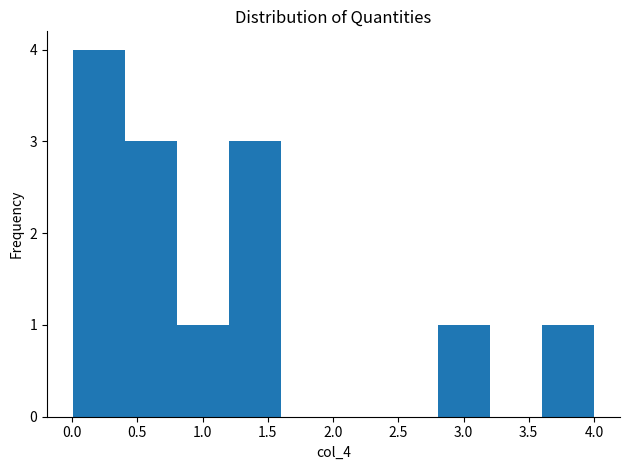

Reading left to right, list every bar in this chart as the range it spans on the x-axis followed by its height. Neither the bar edges nor the heights are printed on the chart, so give them approximately, as read against the axes.

0.0 to 0.4: 4
0.4 to 0.8: 3
0.8 to 1.2: 1
1.2 to 1.6: 3
1.6 to 2.0: 0
2.0 to 2.4: 0
2.4 to 2.8: 0
2.8 to 3.2: 1
3.2 to 3.6: 0
3.6 to 4.0: 1